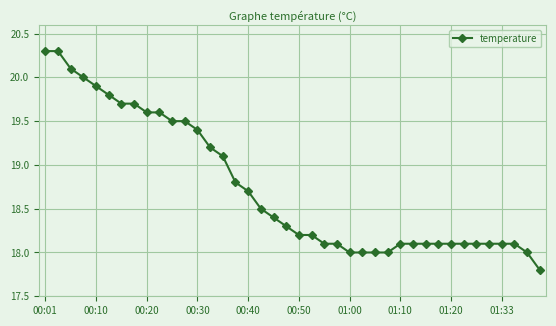

What is the difference between the maximum and minimum values?

2.5